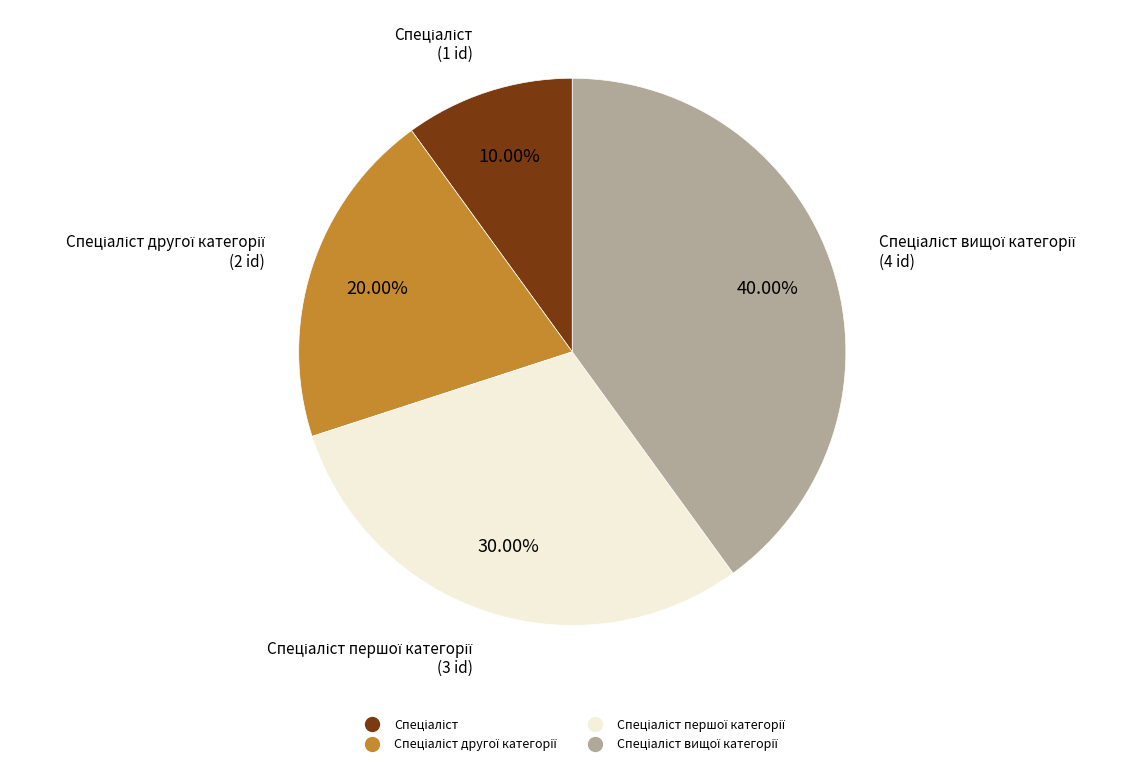

Is there a majority slice in this chart?

No